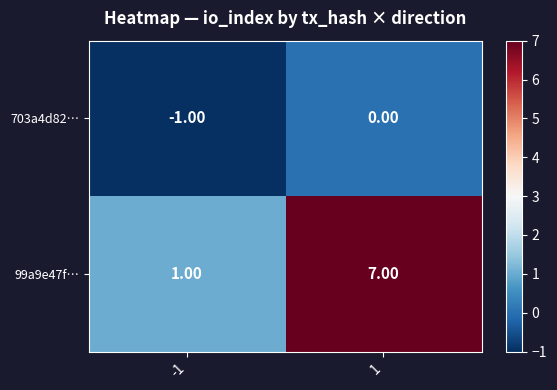

What is the sum of all 99a9e47f… values?

8